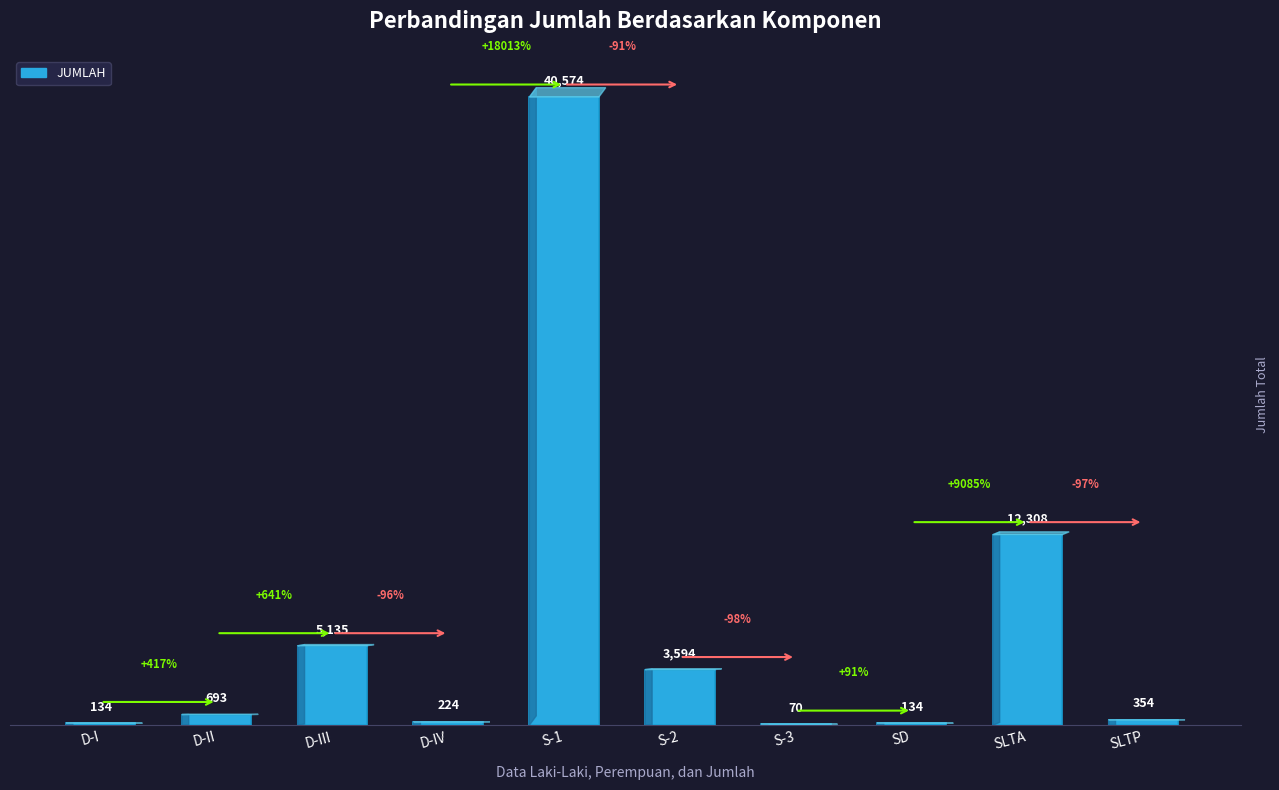

Where is the data nearest to the value 20322?

SLTA